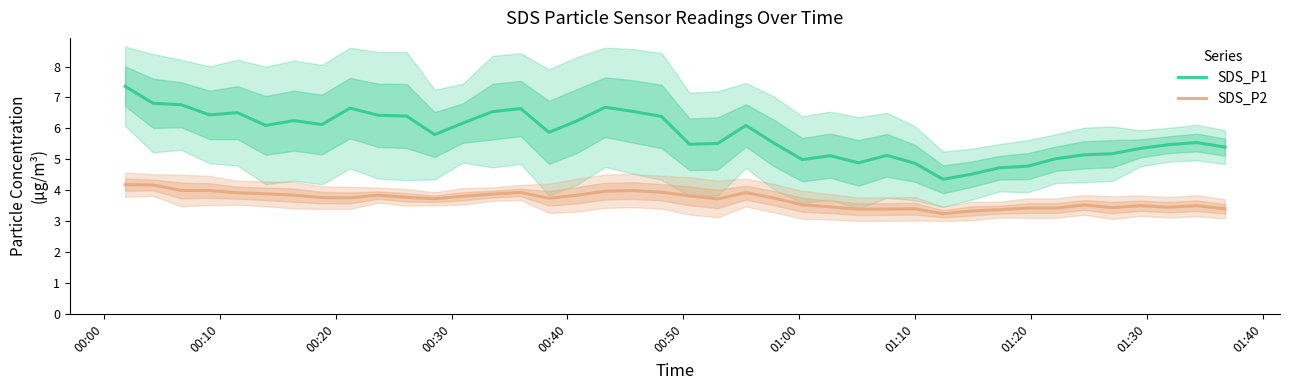

Count the number of categories in the chart.

40